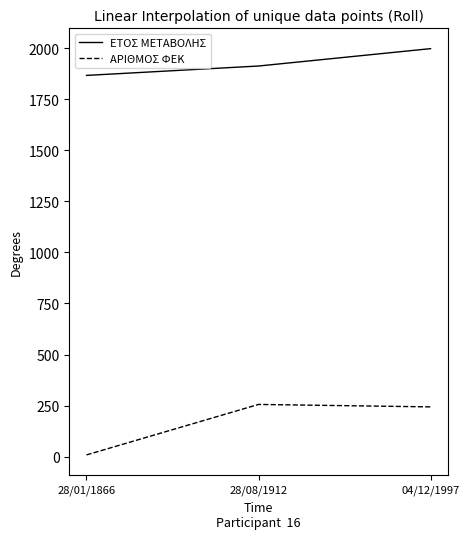

How many lines are shown in the chart?

2